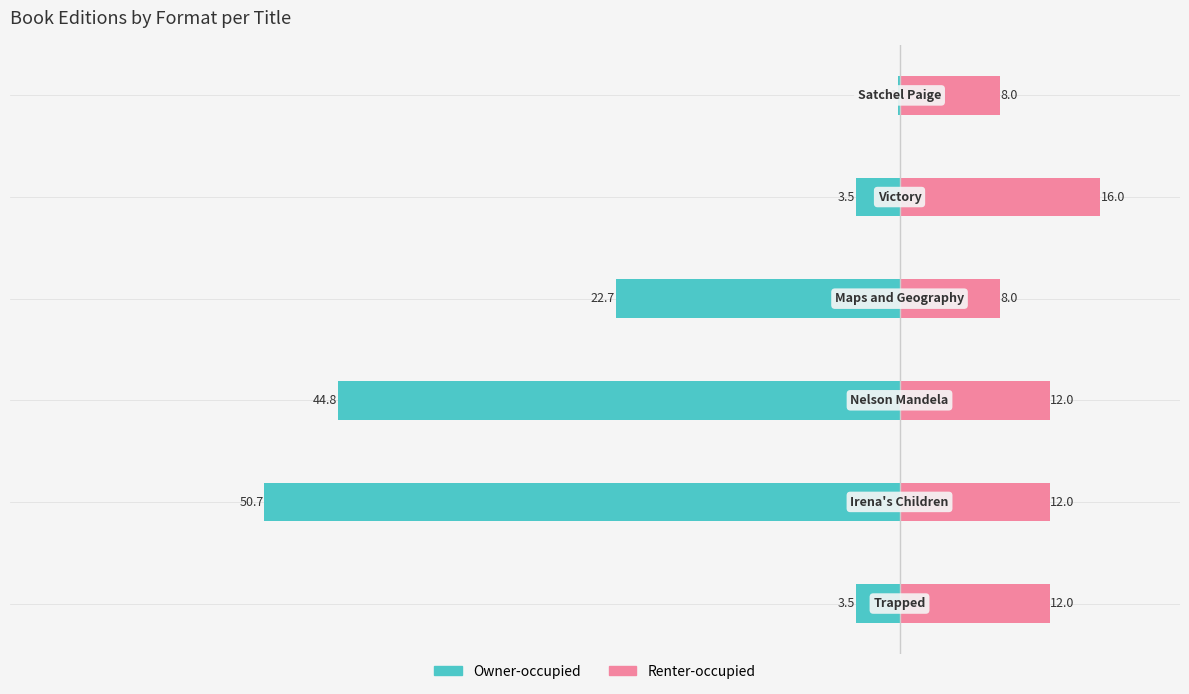

What are all the series names shown in the legend?

Owner-occupied, Renter-occupied